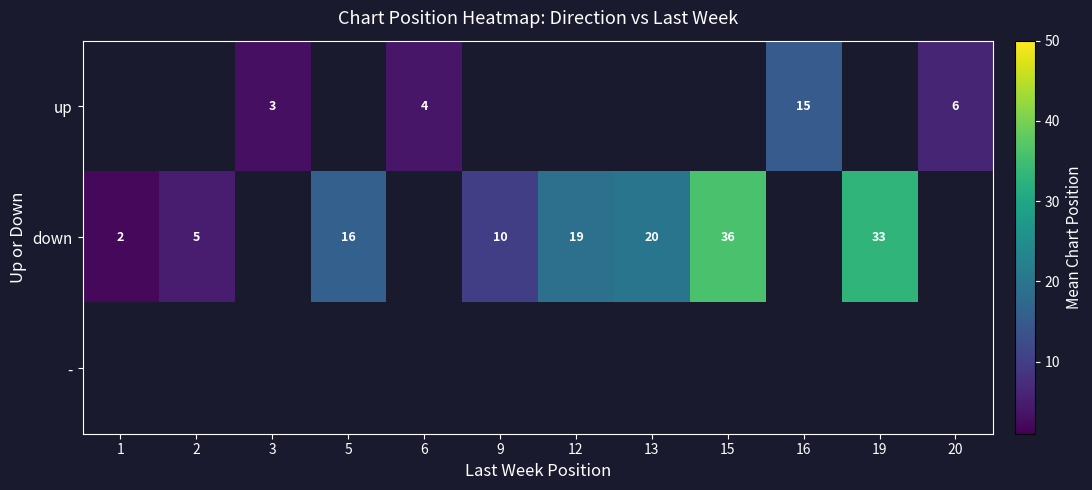

What is the minimum value shown in the chart?

2.0